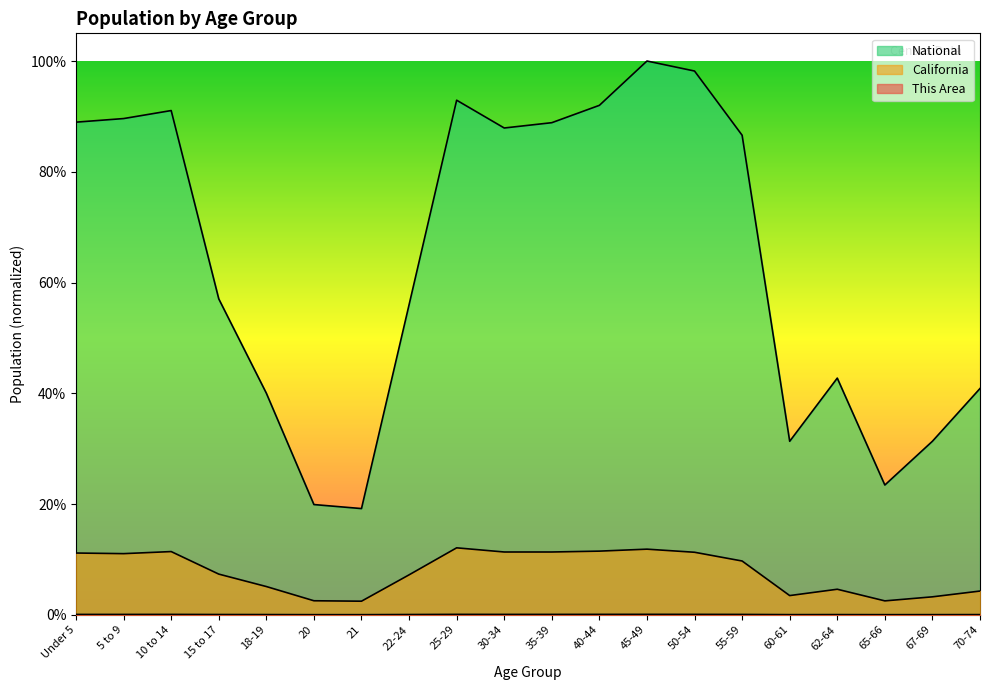

How many This Area values are between 0 and 1?

20